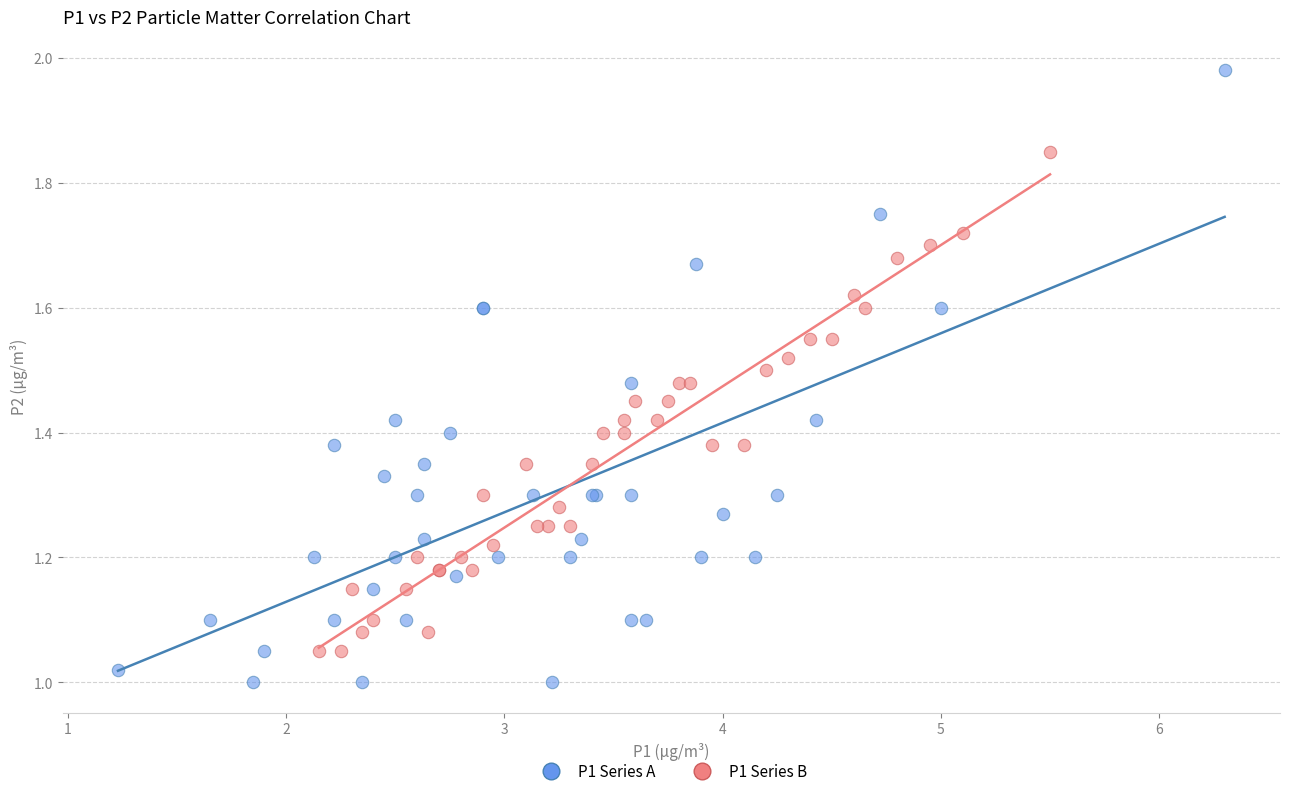

Which series reaches the maximum Y coordinate?

P1 Series A